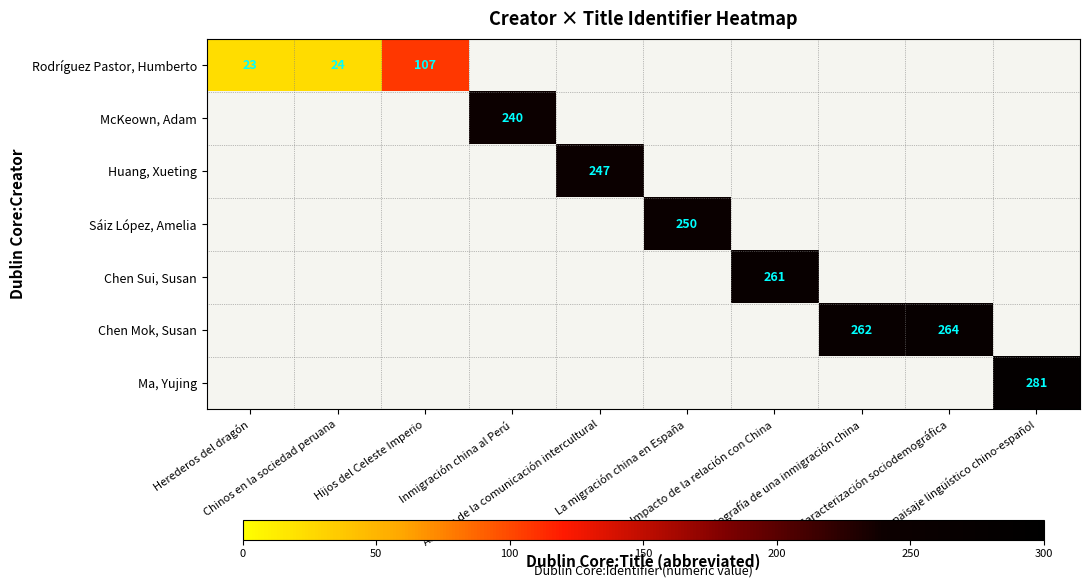

Is the value of Chen Sui, Susan at El paisaje lingüístico chino-español greater than the value of Ma, Yujing at Inmigración china al Perú?

No